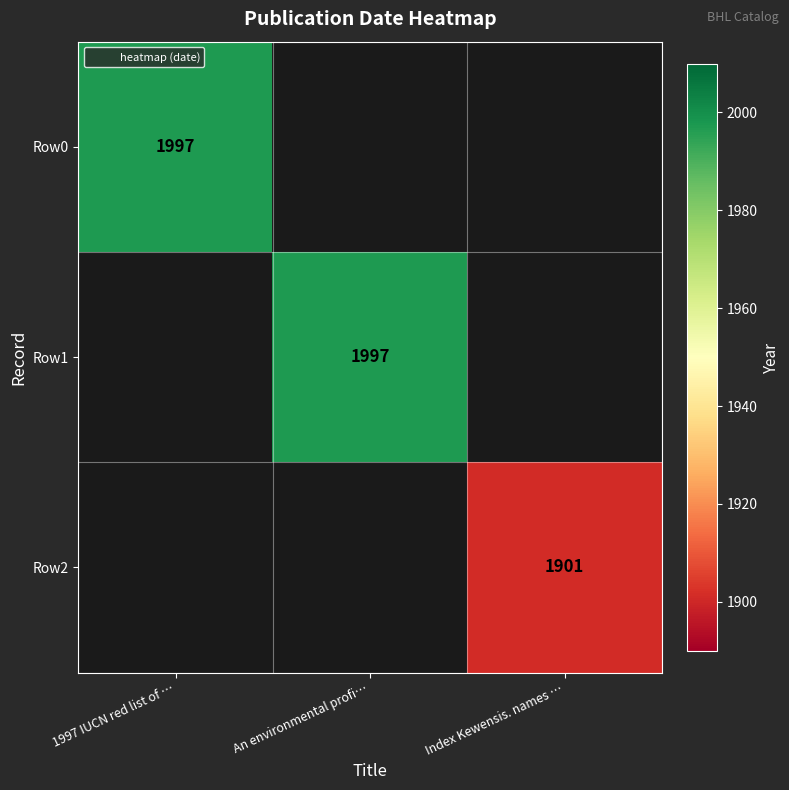

The Row0 series shows 1175 at 1997 IUCN red list of …. True or false?

False